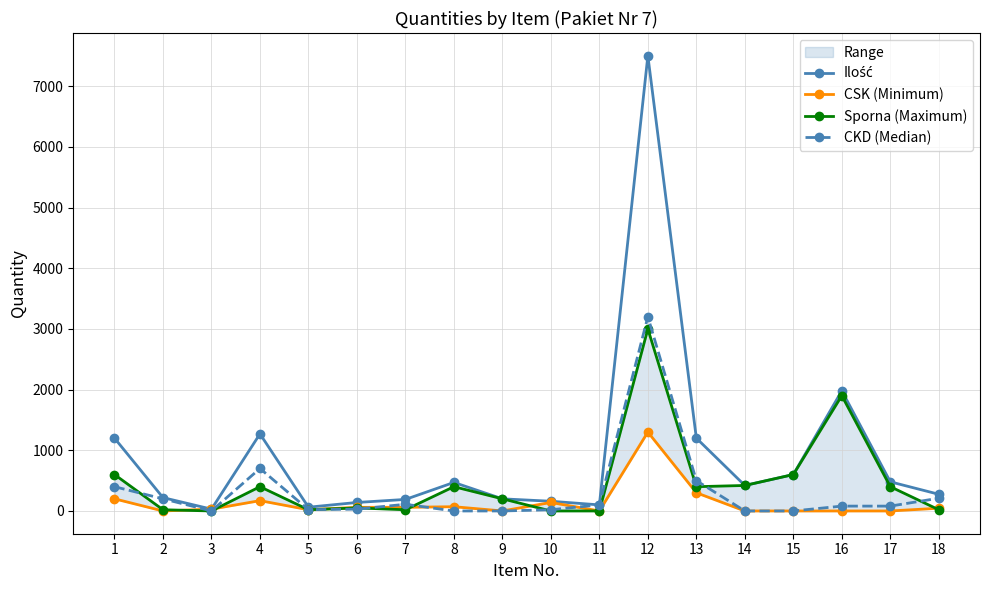

Which series ends up on top after the final intersection of CKD (Median) and Sporna (Maximum)?

CKD (Median)